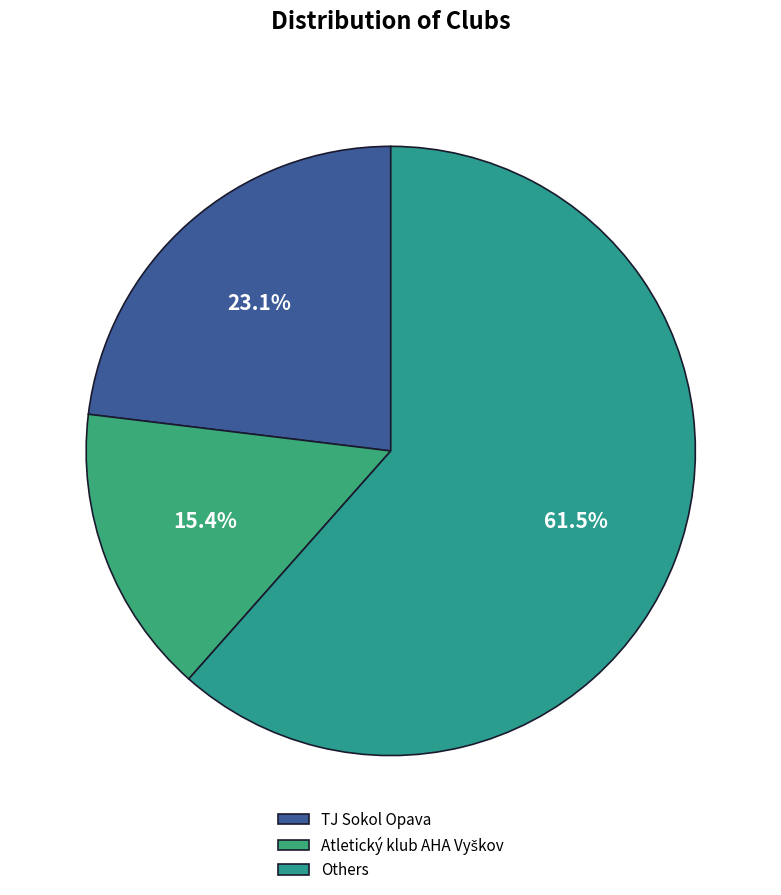

Does any single category account for the majority?

Yes